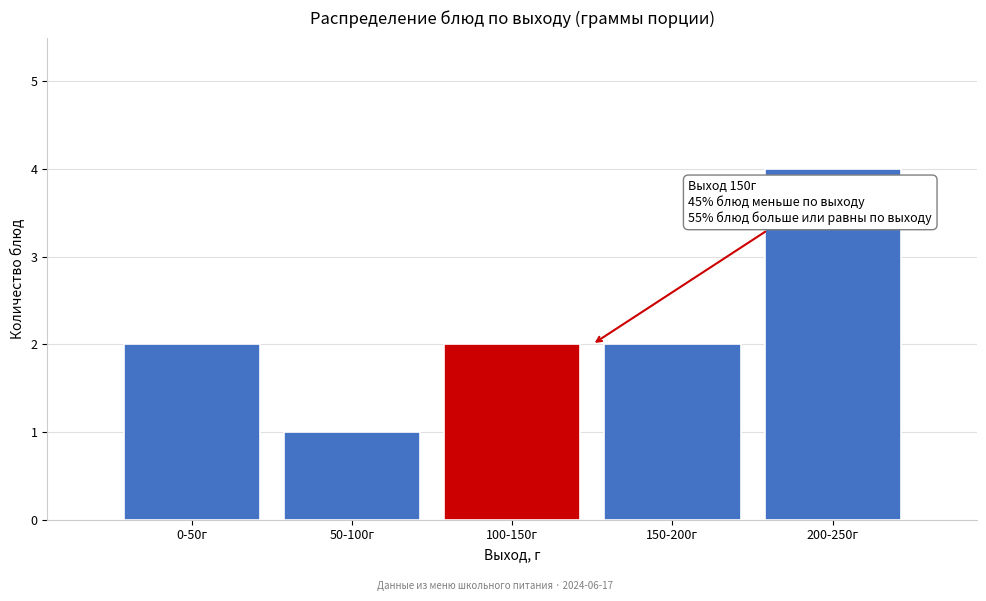

Reading left to right, extract all data points from this chart.

2	1	2	2	4